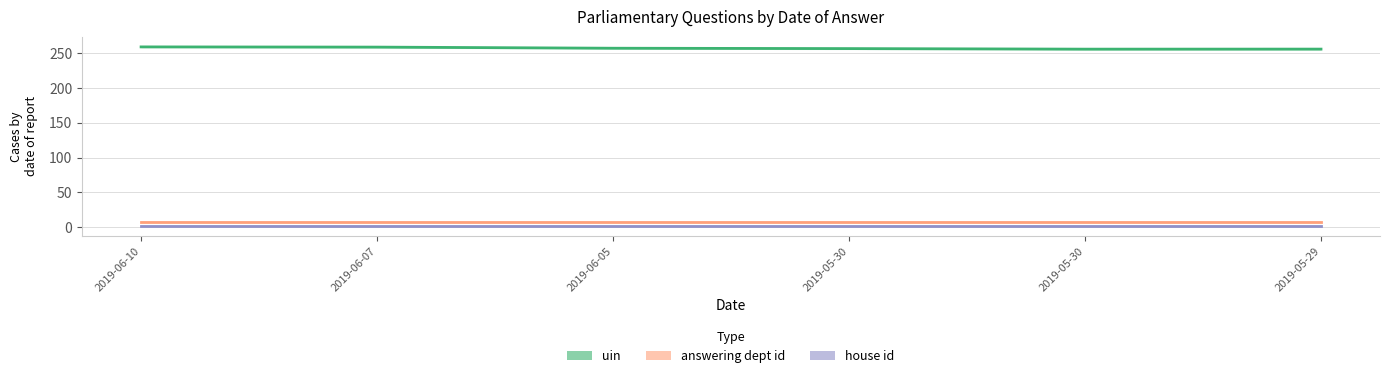

How many series are shown in this chart?

3